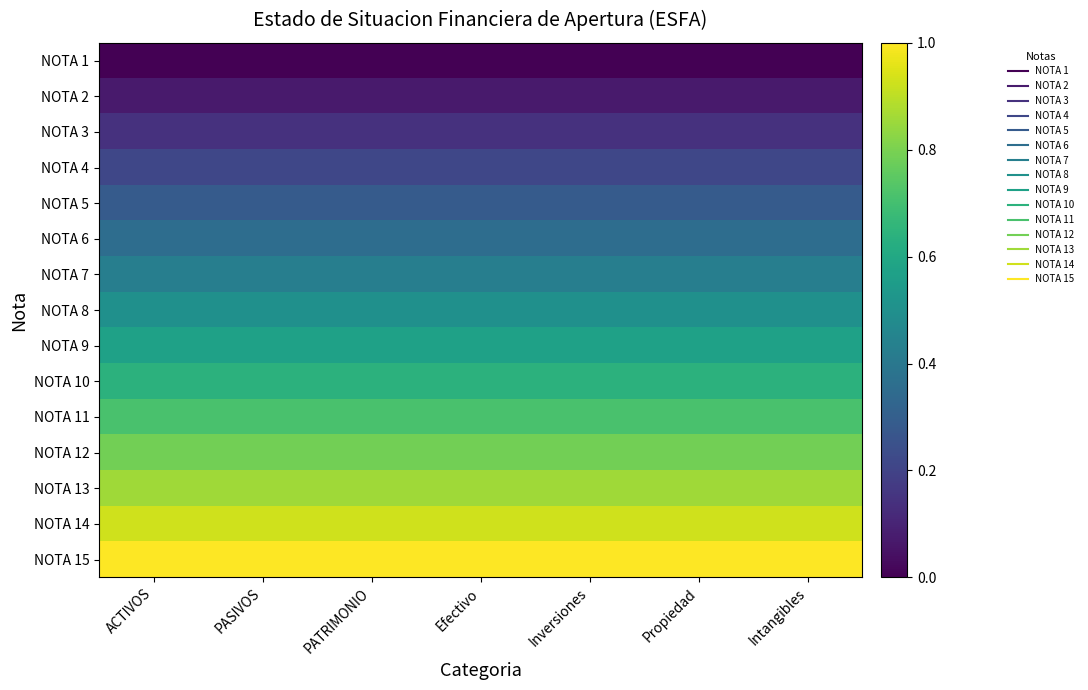

Rank the series by their maximum value, from highest to lowest.

NOTA 15, NOTA 14, NOTA 13, NOTA 12, NOTA 11, NOTA 10, NOTA 9, NOTA 8, NOTA 7, NOTA 6, NOTA 5, NOTA 4, NOTA 3, NOTA 2, NOTA 1